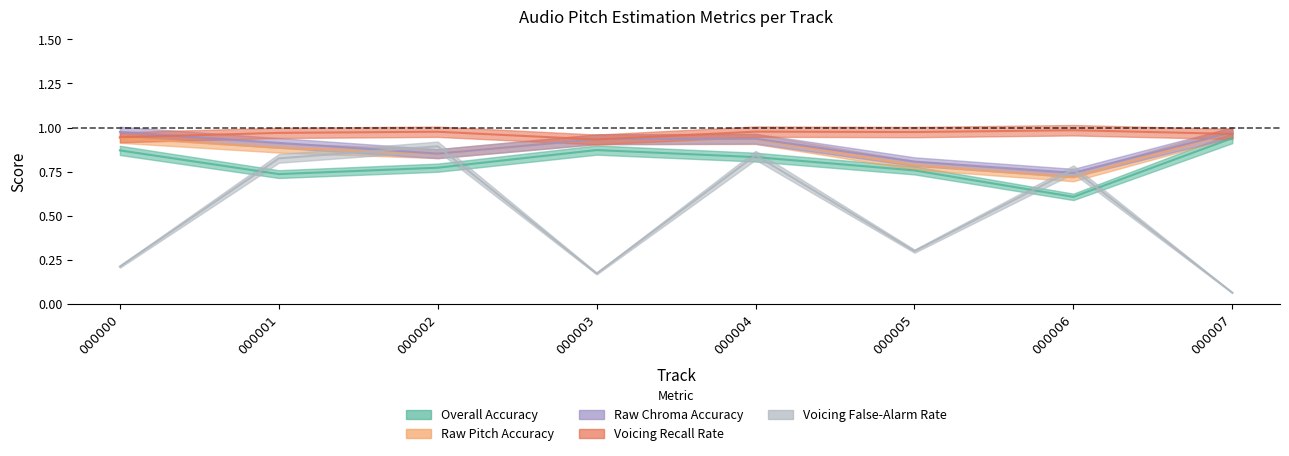

How many distinct data groups are displayed?

5